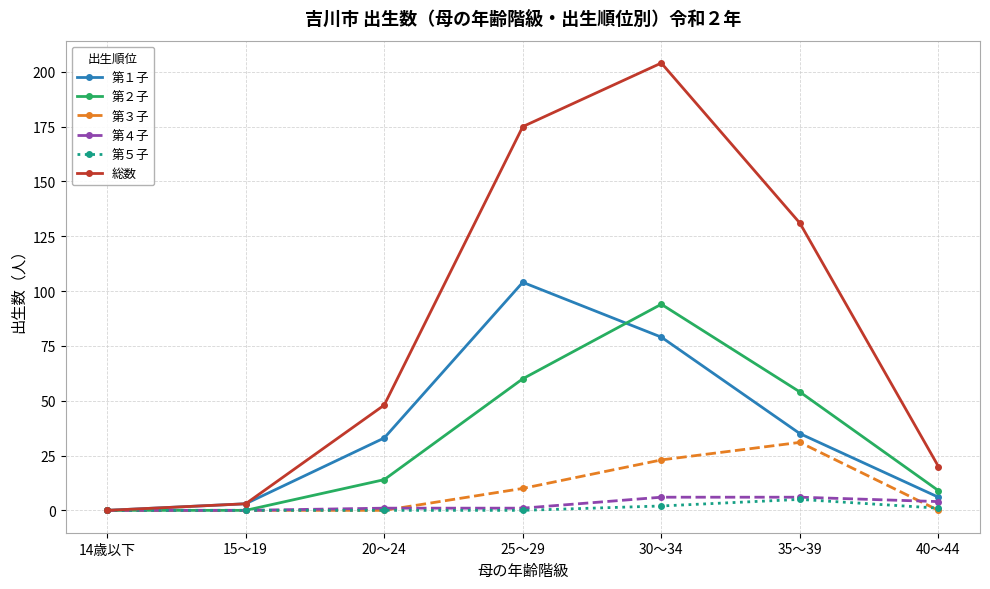

List the labels in order of 第１子 value, largest first.

25～29, 30～34, 35～39, 20～24, 40～44, 15～19, 14歳以下